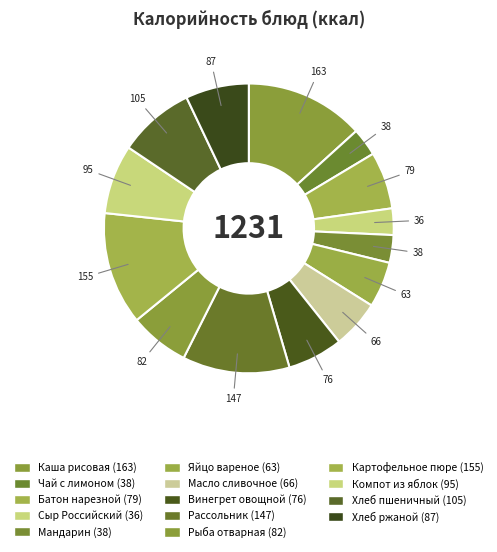

How many slices are in this pie chart?

14